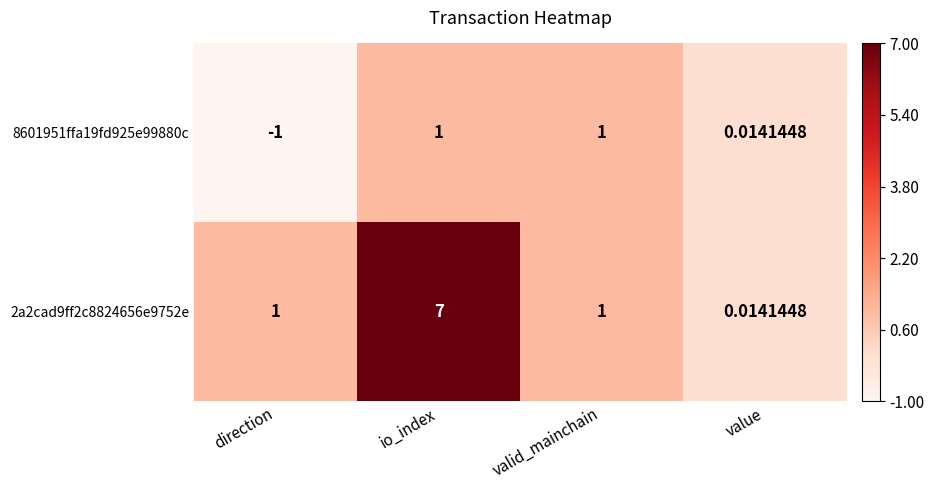

Between direction and value, which series saw the biggest shift?

8601951ffa19fd925e99880c